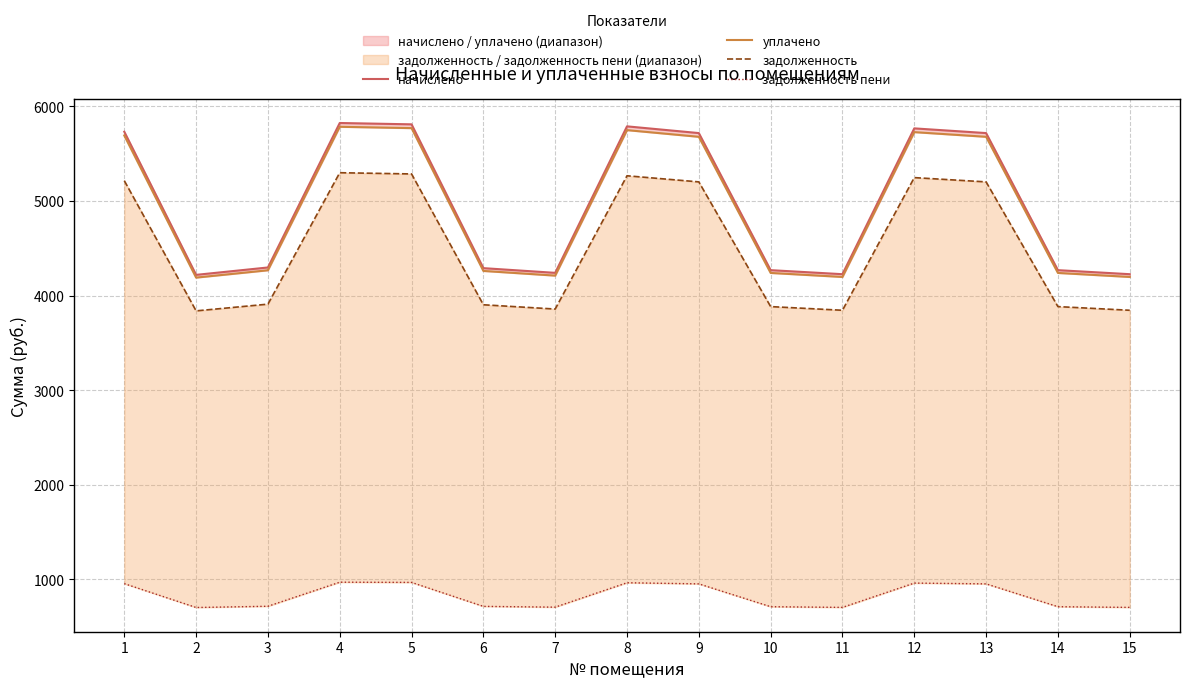

What are all the series names shown in the legend?

начислено, уплачено, задолженность, задолженность пени